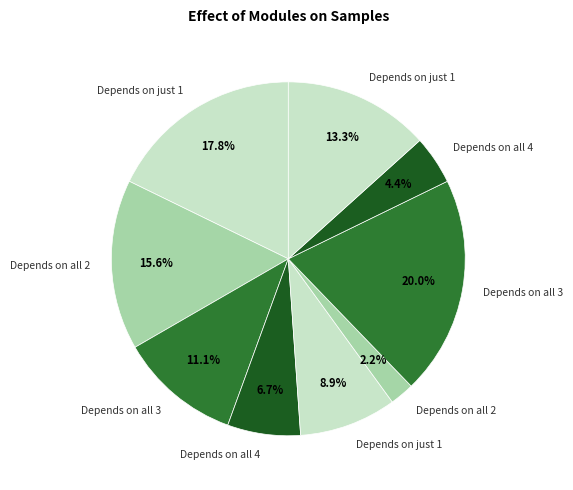

Does any single category account for the majority?

No